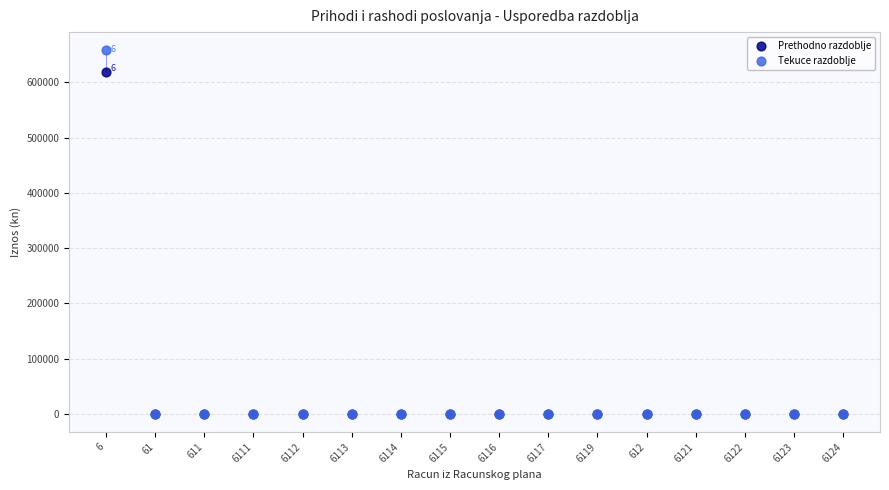

What are all the series names shown in the legend?

Prethodno razdoblje, Tekuce razdoblje